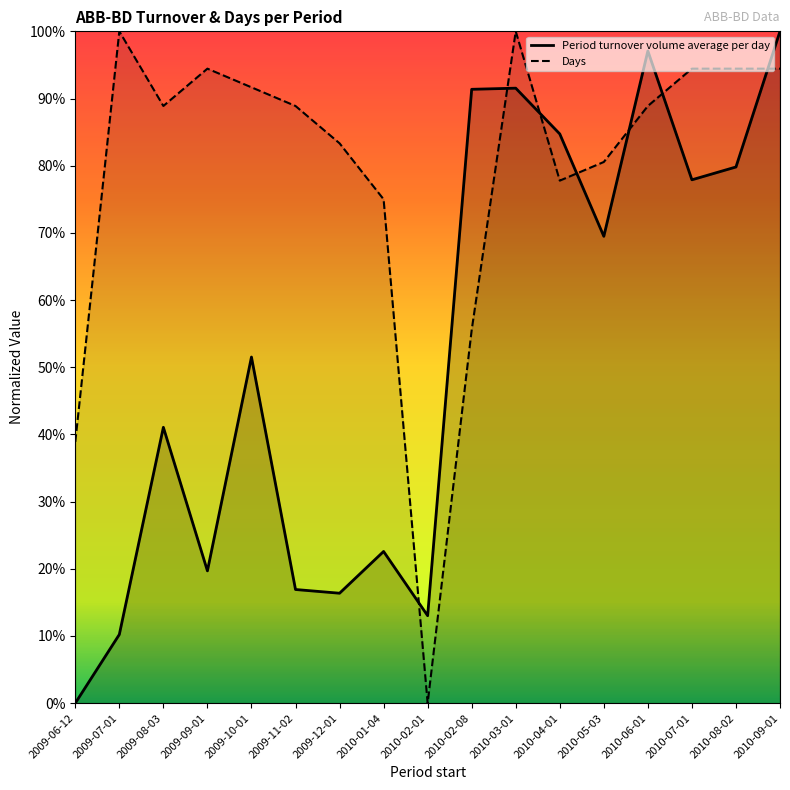

The value of Period turnover volume average per day at 2010-02-08 is 0.9. True or false?

True